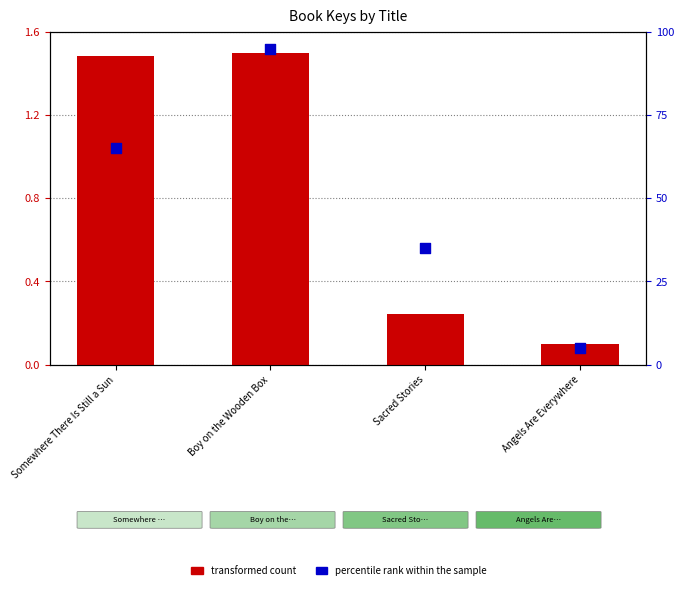

Which series has the largest total across all categories?

percentile rank within the sample